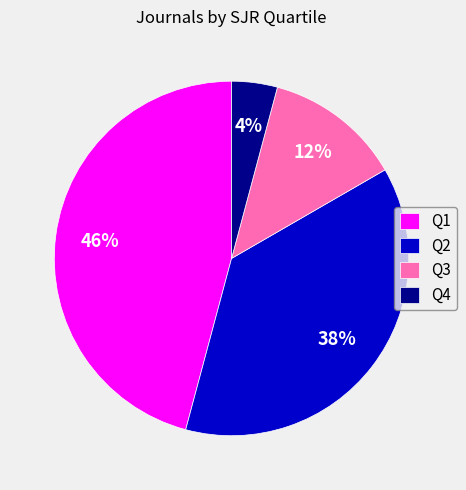

Combined, do Q4 and Q3 account for over 50%?

No